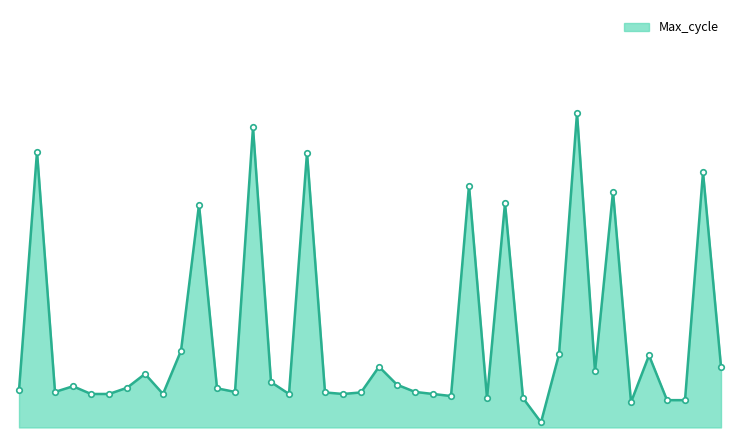

What is the average value?

20143